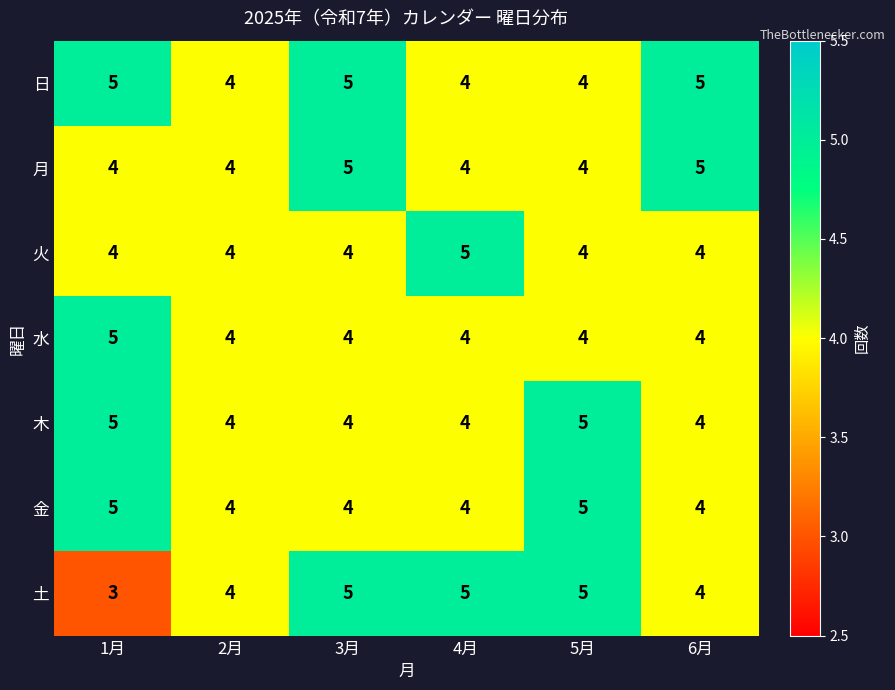

What value does the 日 series have at 5月?

4